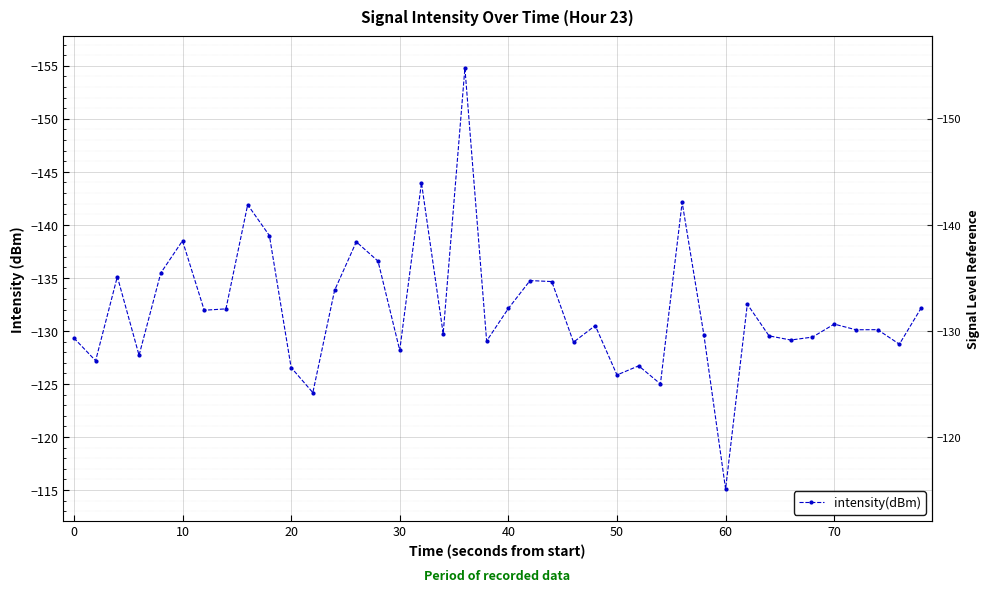

What is the average value?

-132.0